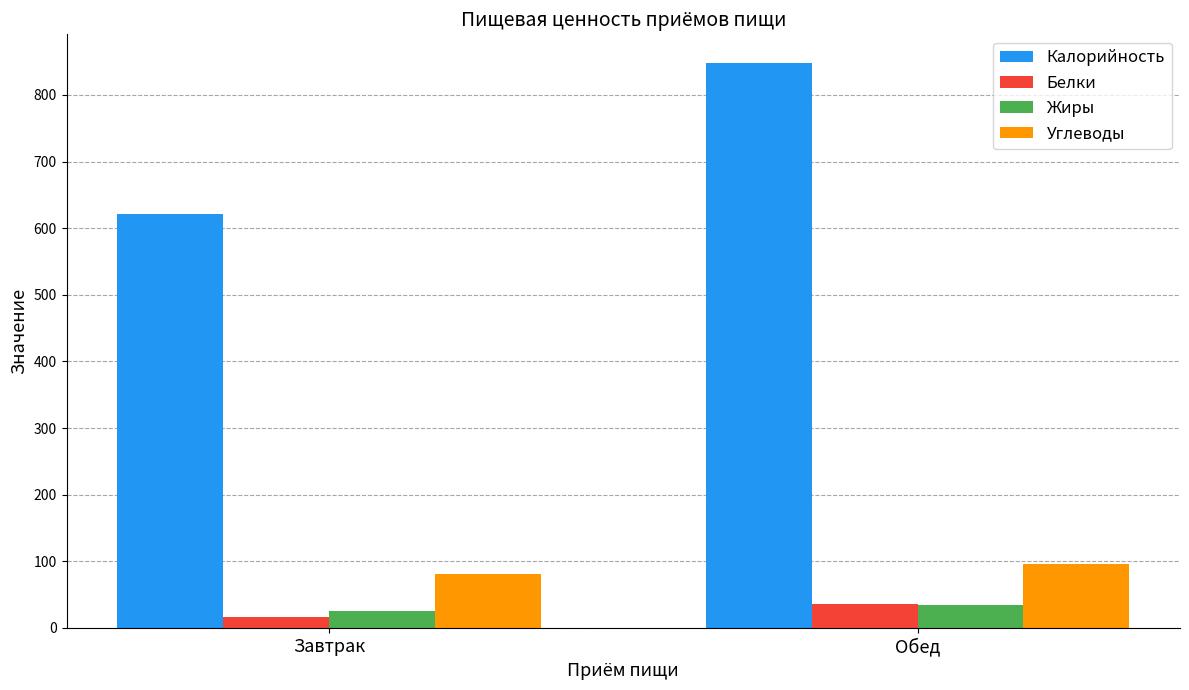

Which category has the lowest value across all series?

Завтрак